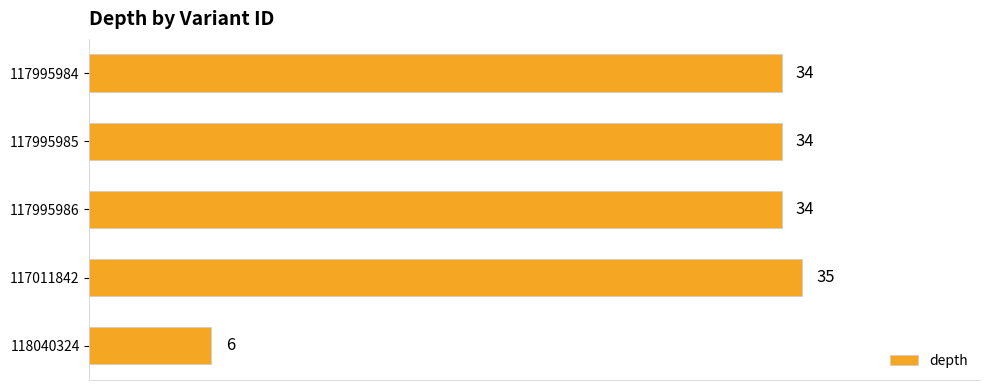

Reading top to bottom, transcribe all the data shown in this chart.

117995984=34	117995985=34	117995986=34	117011842=35	118040324=6